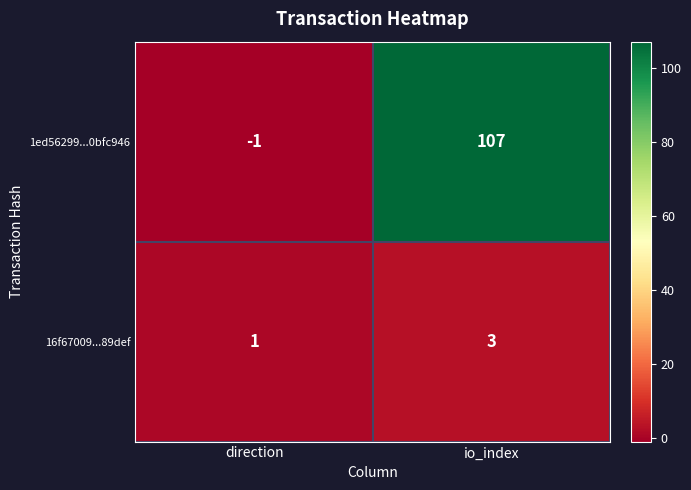

Which label corresponds to the largest value in the chart?

io_index